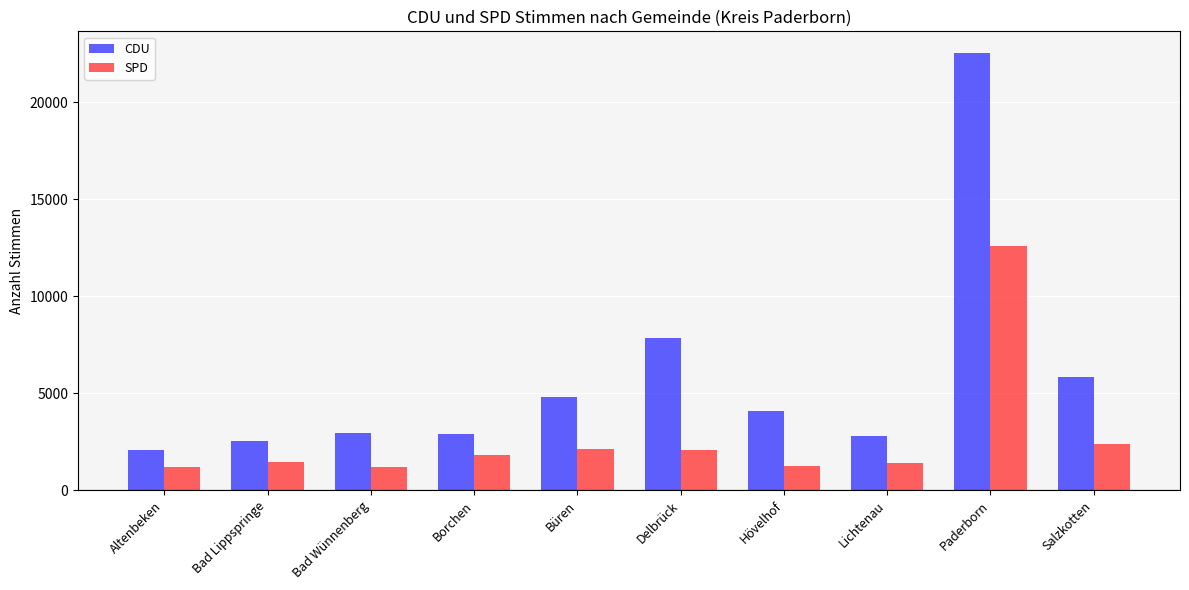

How many series are shown in this chart?

2